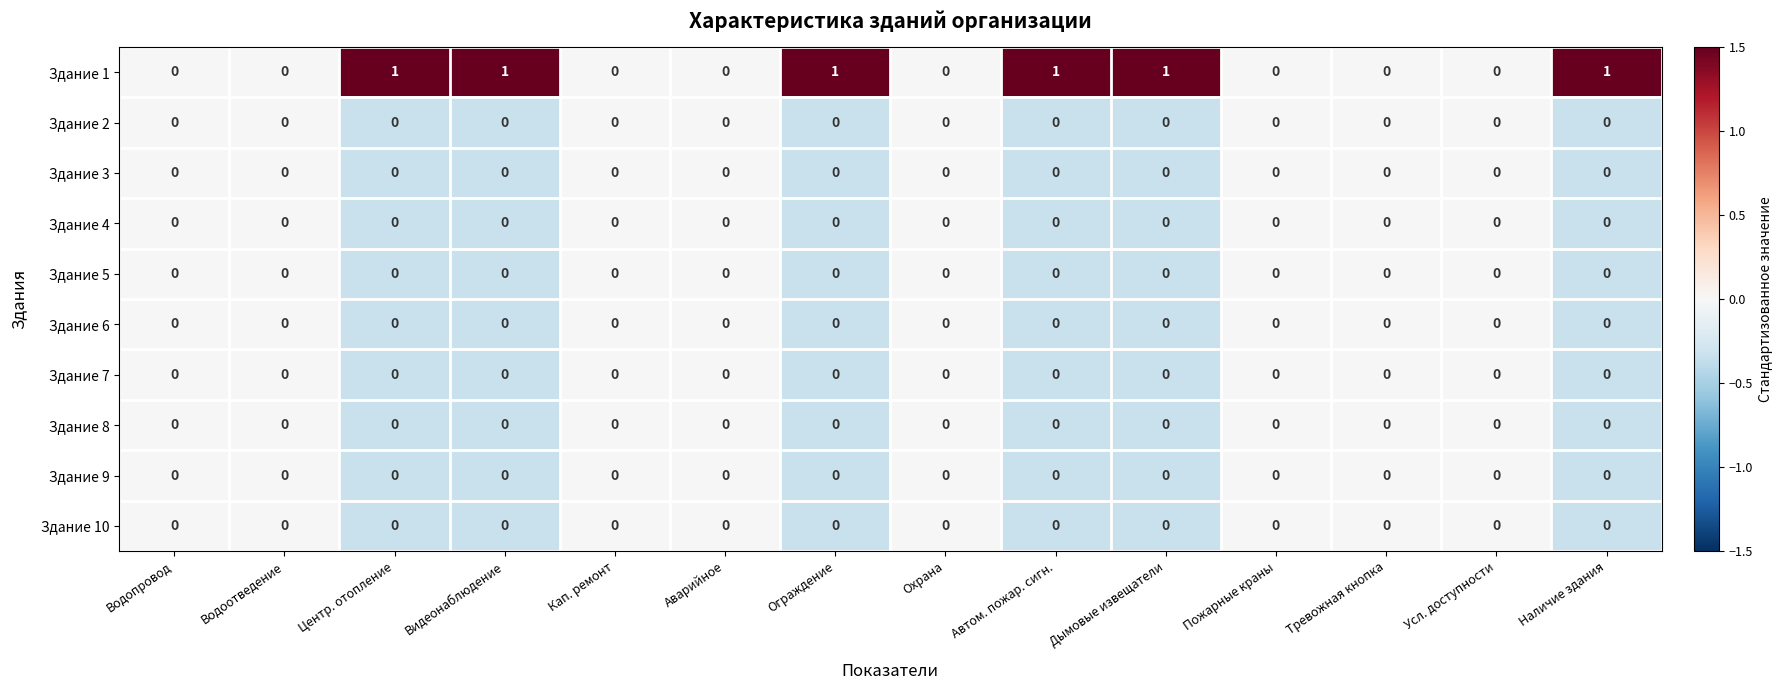

The value of Здание 10 at Автом. пожар. сигн. is 0. True or false?

True